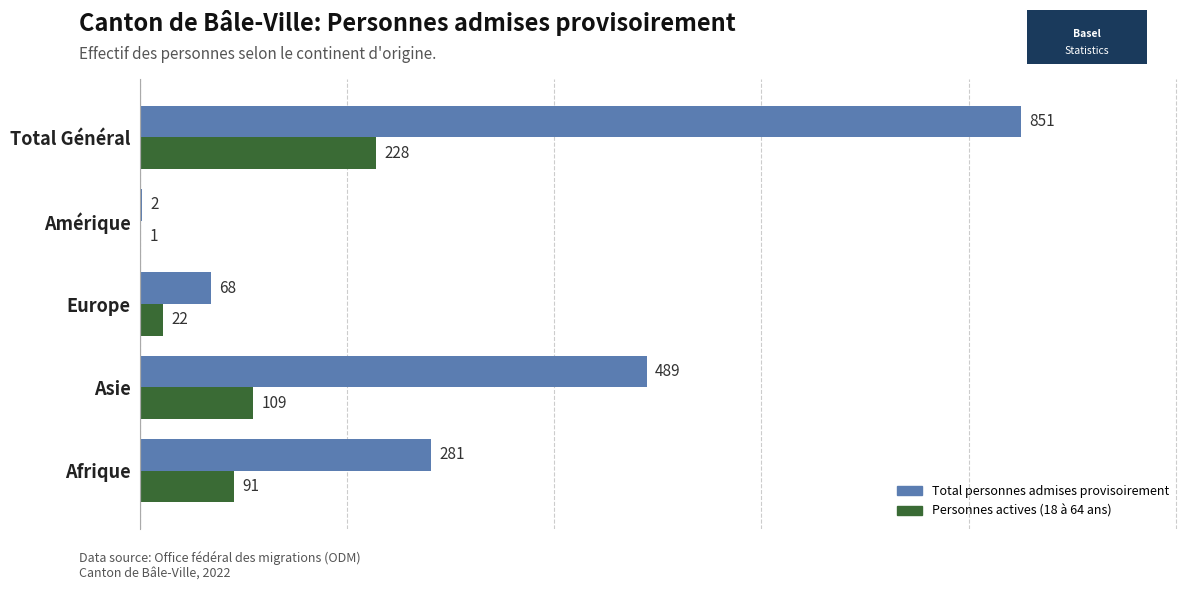

Which category has the highest value in the Personnes actives (18 à 64 ans) series?

Total Général